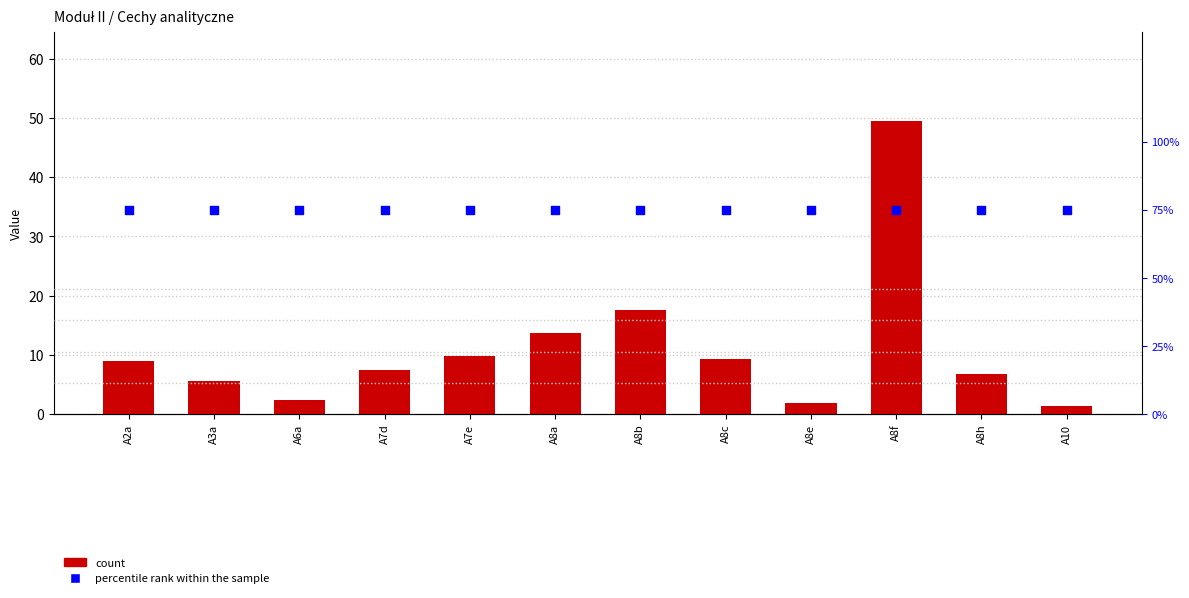

Which series has the largest Y range (max minus min)?

count